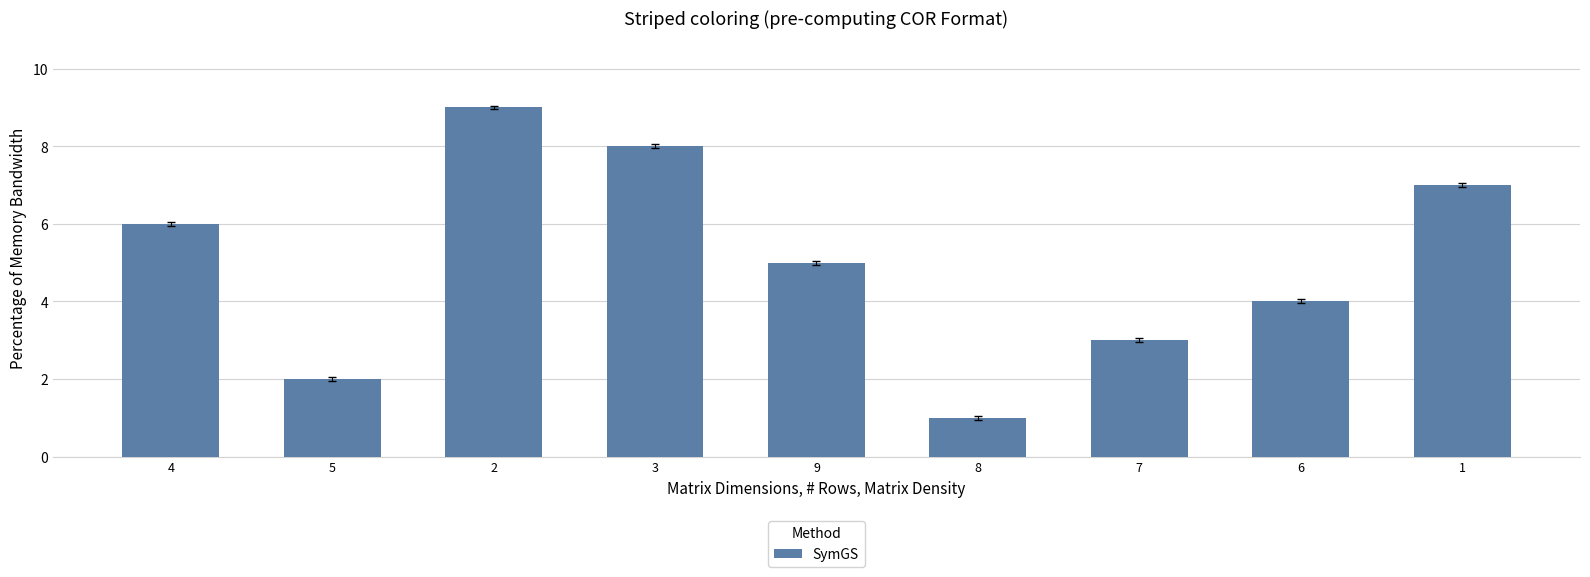

What is the maximum value shown in the chart?

9